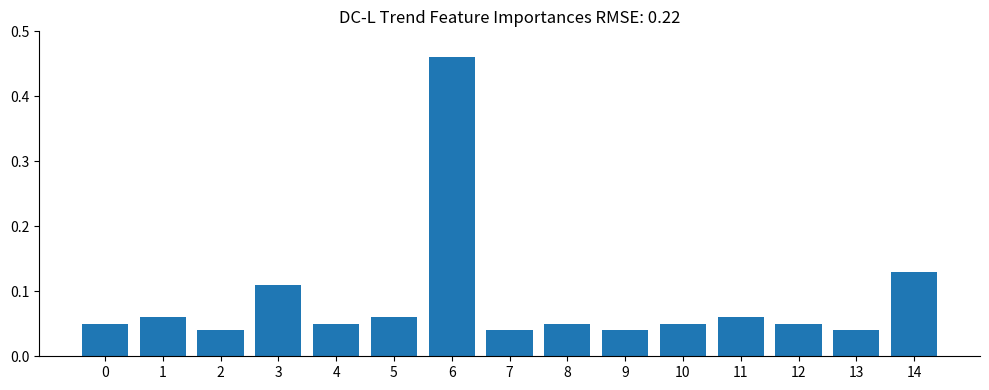

What is the sum of all values?

1.3